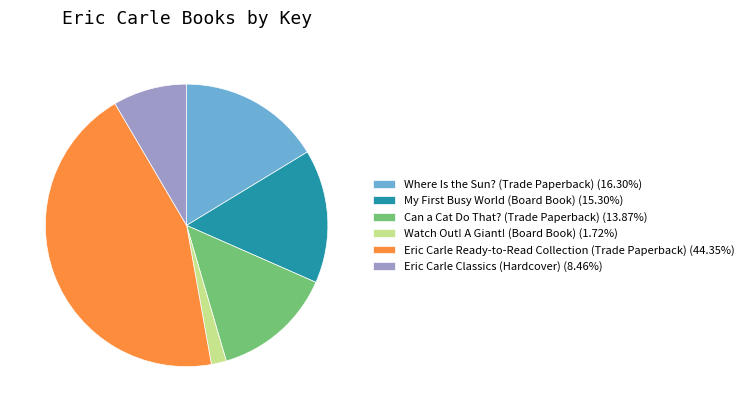

Does Eric Carle Ready-to-Read Collection (Trade Paperback) account for over 50% of the chart?

No